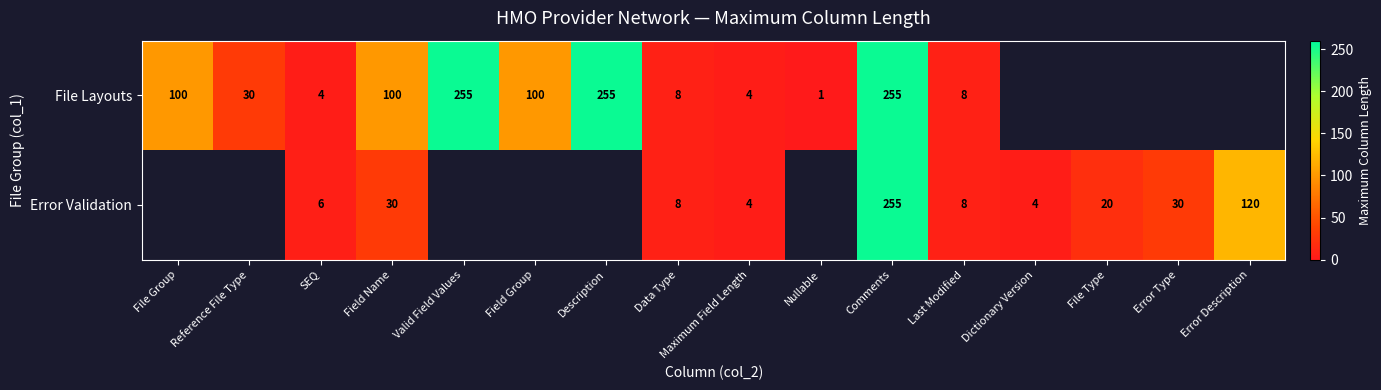

Is it true that Error Validation equals 4 at Maximum Field Length?

True